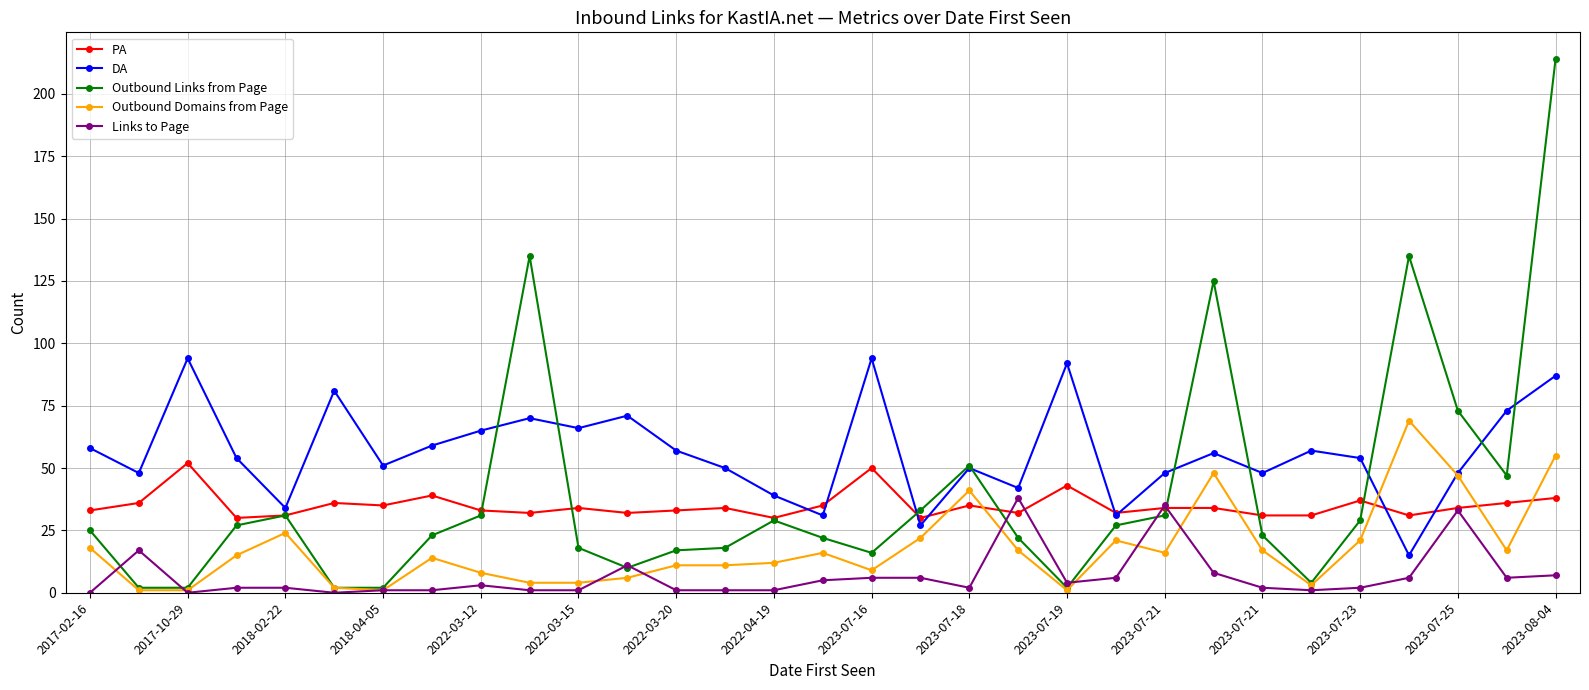

List the series in order of their peak value, lowest first.

Links to Page, PA, Outbound Domains from Page, DA, Outbound Links from Page